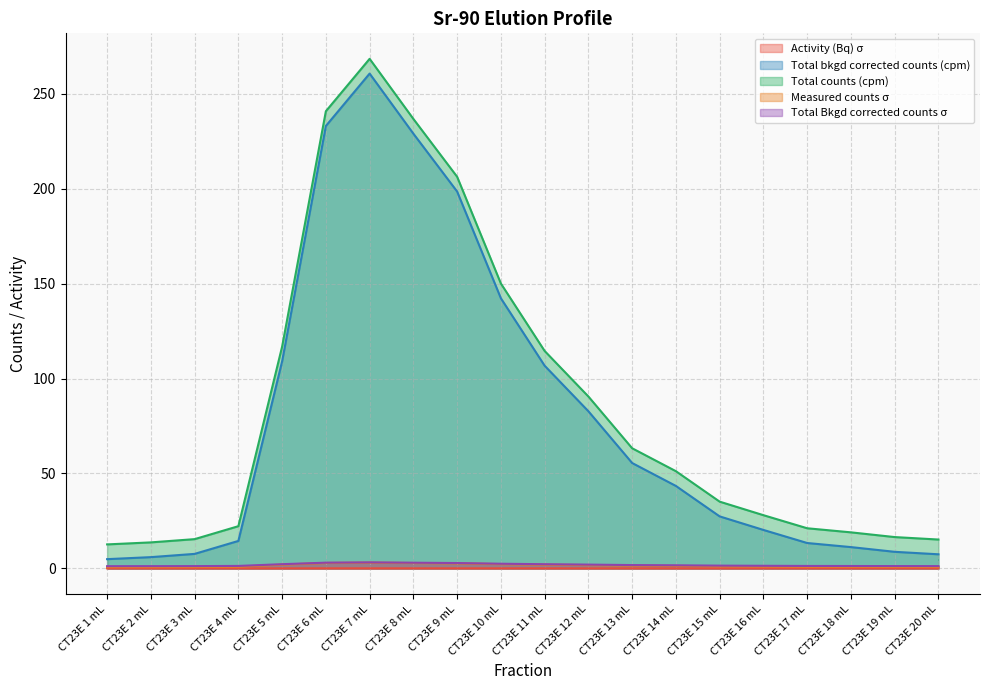

Does the chart display data point markers on the line(s)?

No